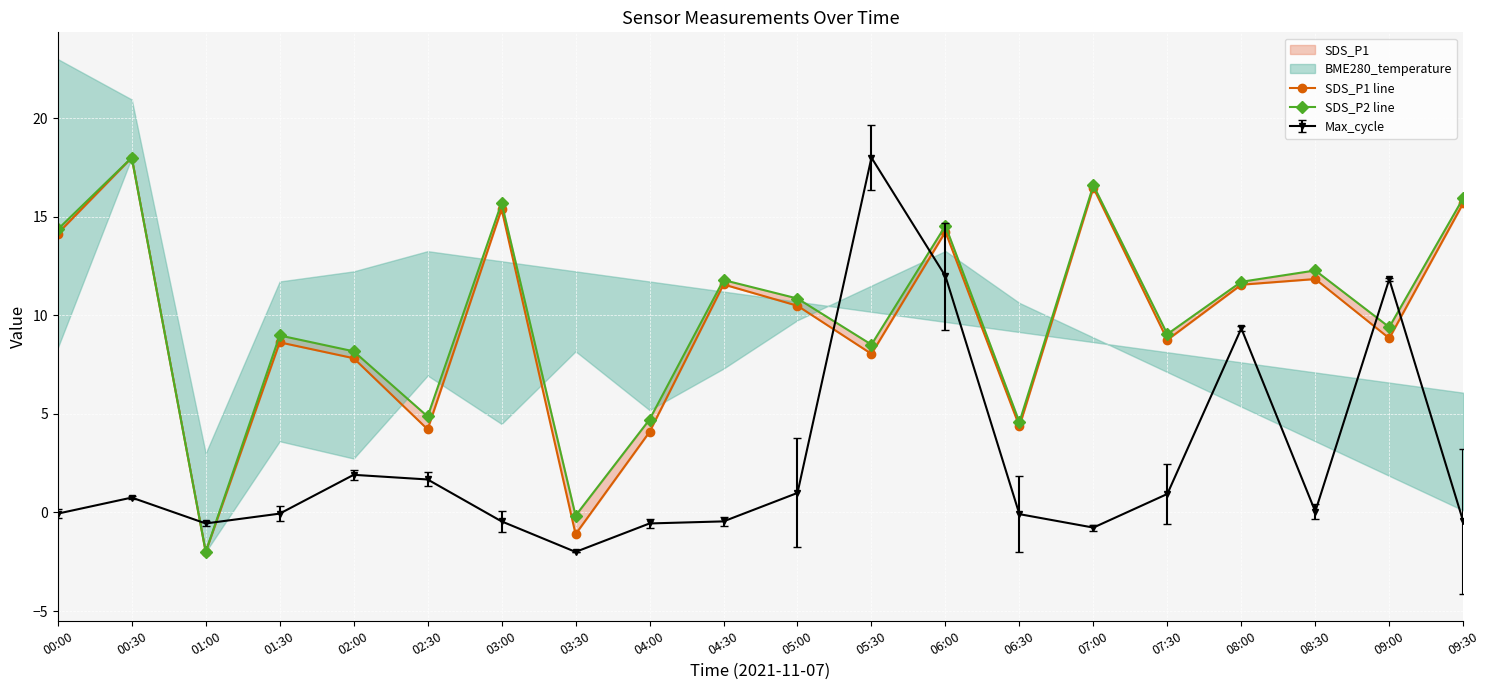

What is the difference between the second highest and minimum values in the SDS_P2 line series?

18.6